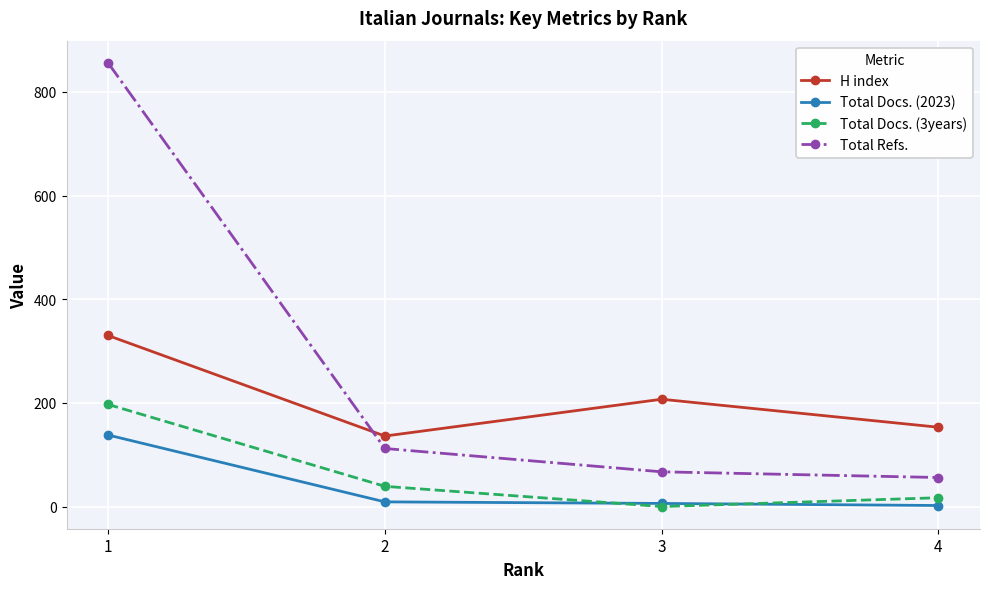

True or false: H index and Total Docs. (3years) cross at least once.

False